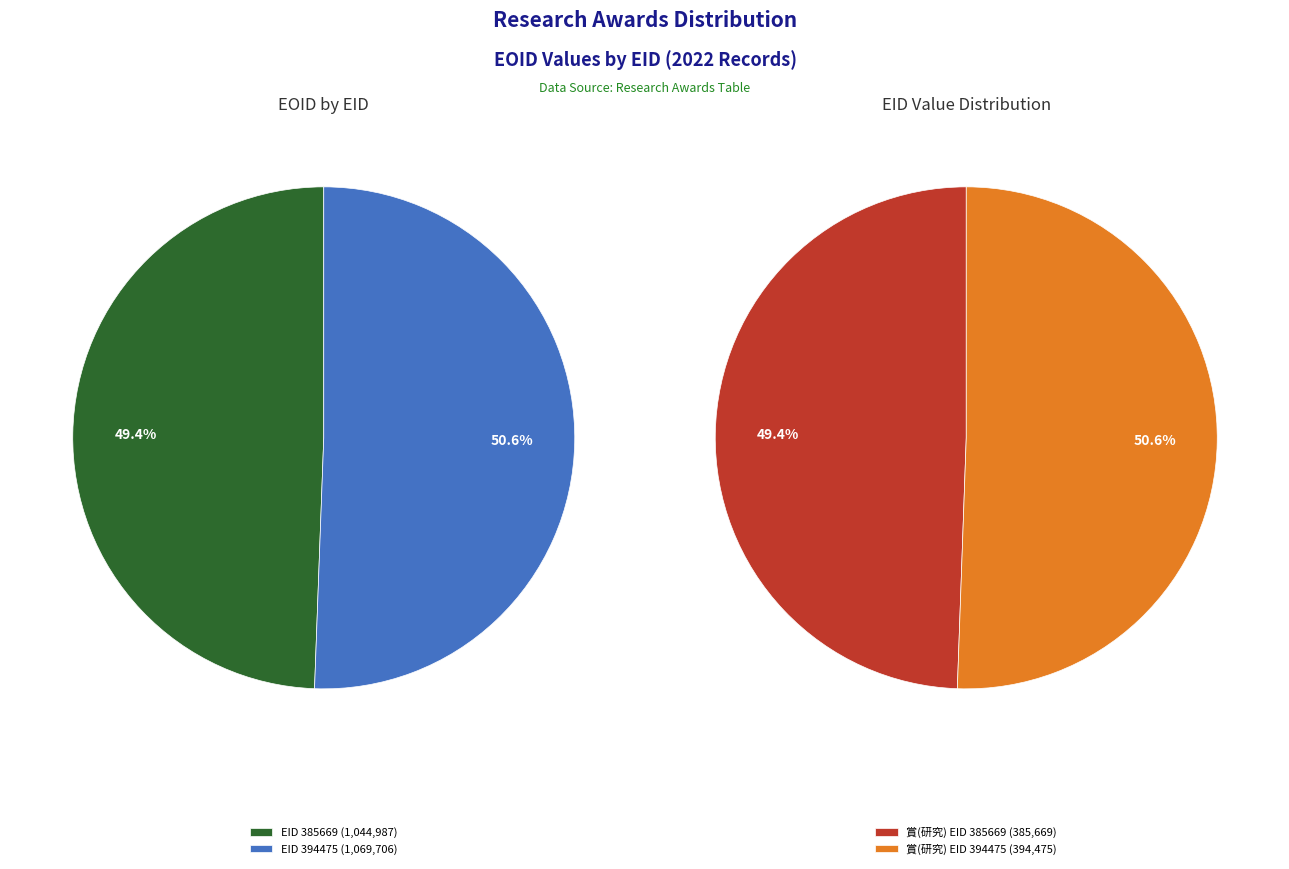

Is the sum of EID 385669 and EID 394475 greater than half?

Yes